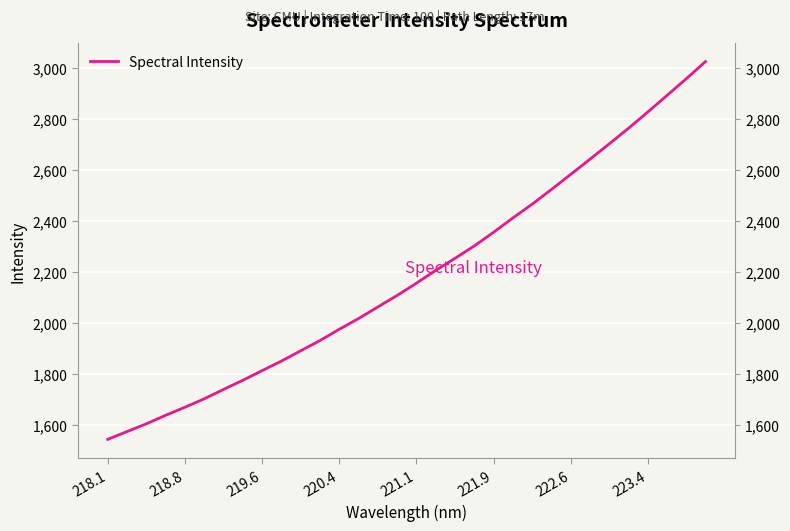

Reading left to right, extract all data points from this chart.

1544.9	1575.5	1605.9	1639.2	1670.7	1703.8	1740.4	1776.3	1814.1	1851.5	1891.7	1931.9	1976.1	2017.9	2063.5	2108.4	2156.3	2206.2	2253.6	2302.0	2355.6	2411.5	2465.4	2523.0	2581.9	2641.3	2701.6	2762.4	2826.2	2891.1	2956.4	3023.6